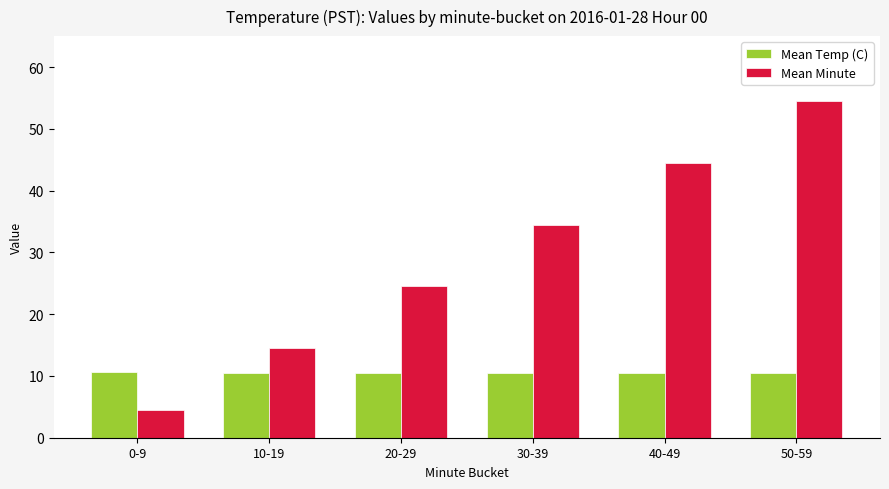

The value of Mean Minute at 0-9 is 4.5. True or false?

True